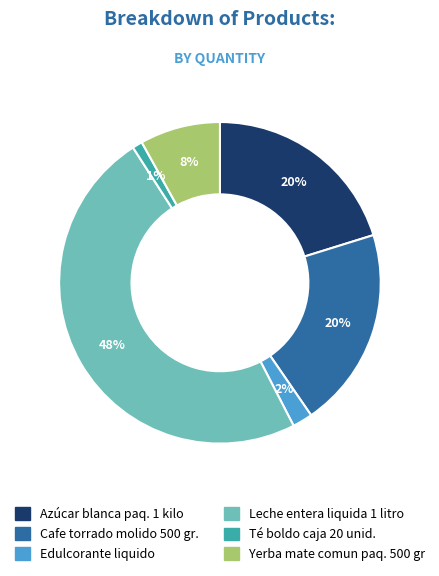

How many segments does this pie chart have?

6